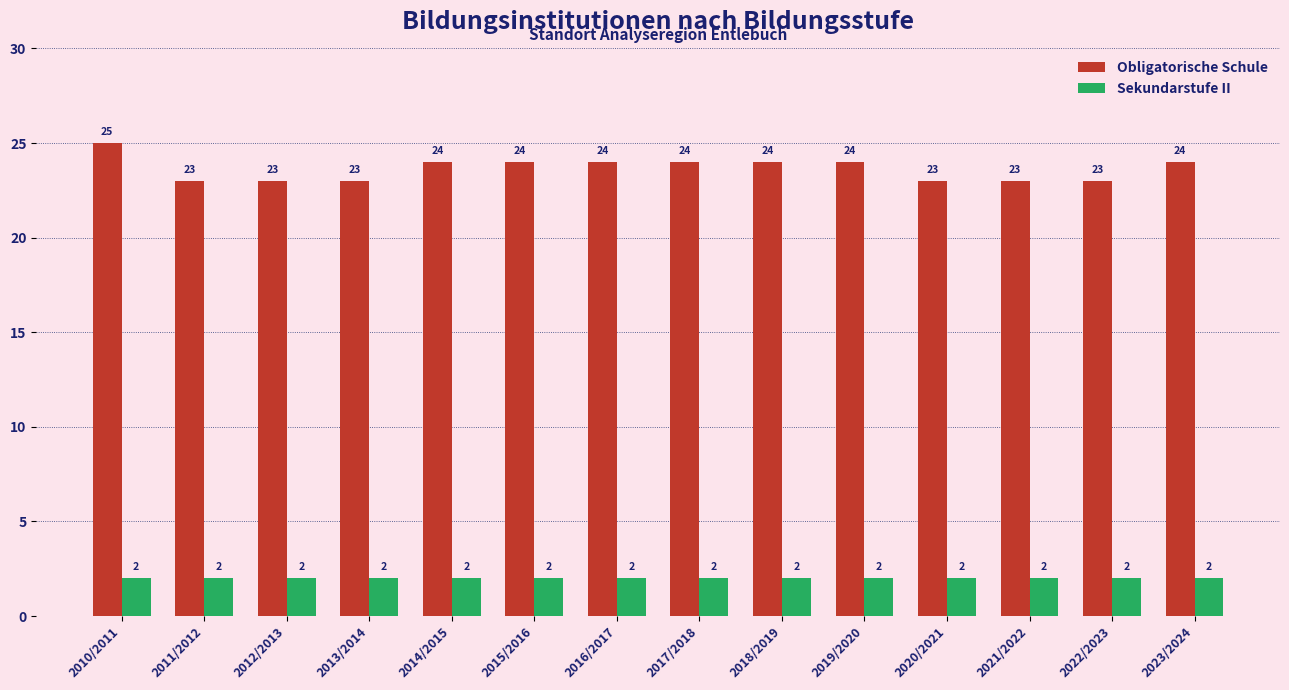

What is the approximate value of Obligatorische Schule at 2013/2014?

23